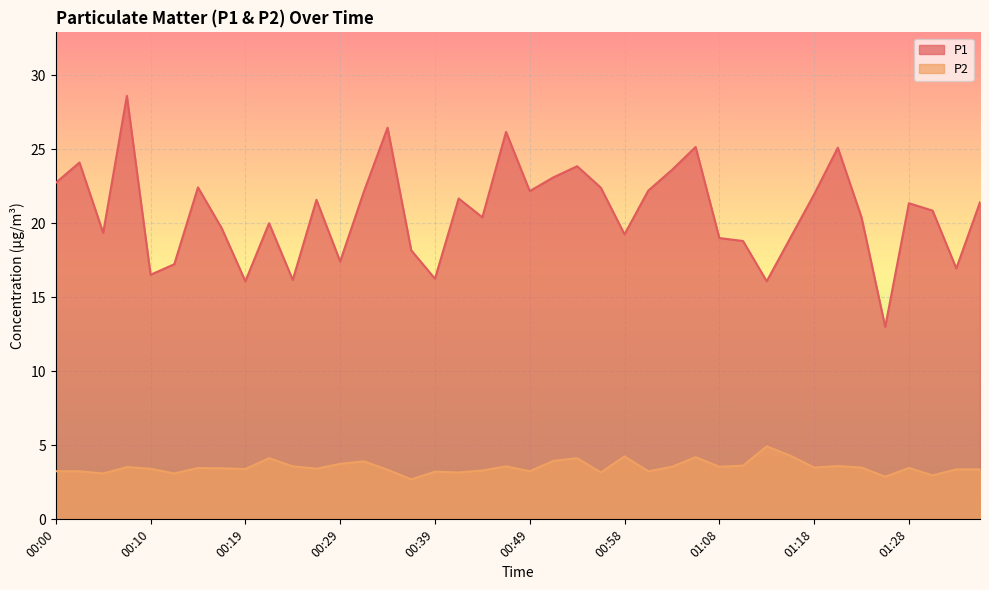

Which series has the largest range (max minus min)?

P1